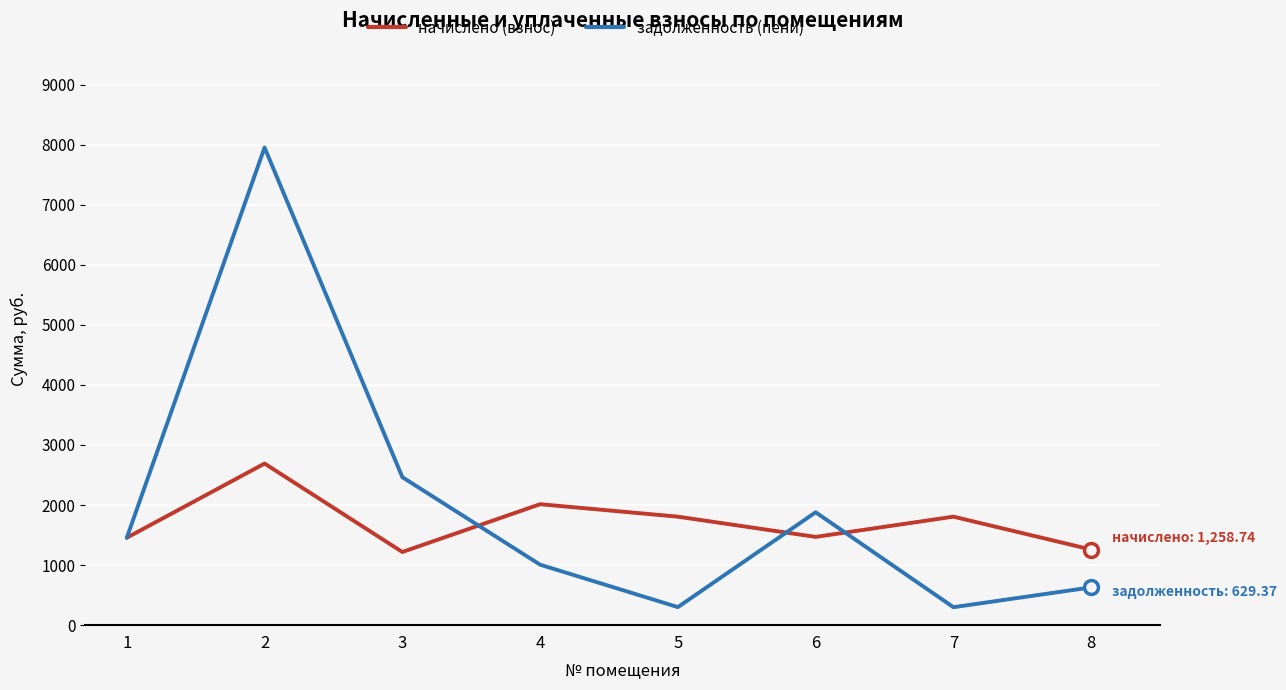

What is the difference between the начислено (взнос) values at 7 and 2?

884.5